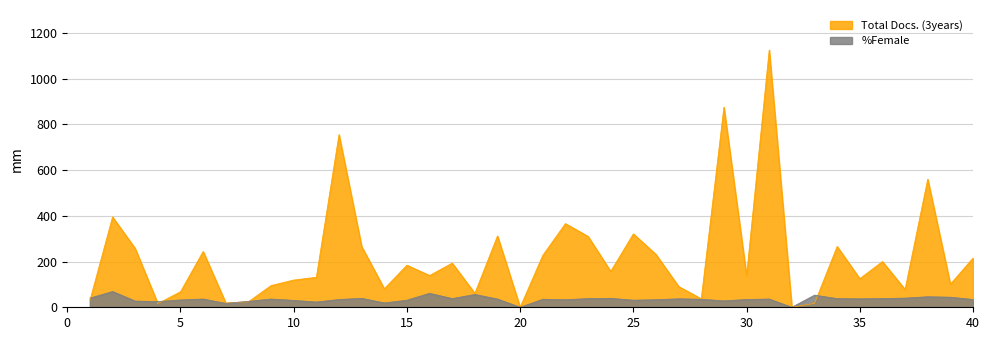

Where is Total Docs. (3years) nearest to the value 562?

38